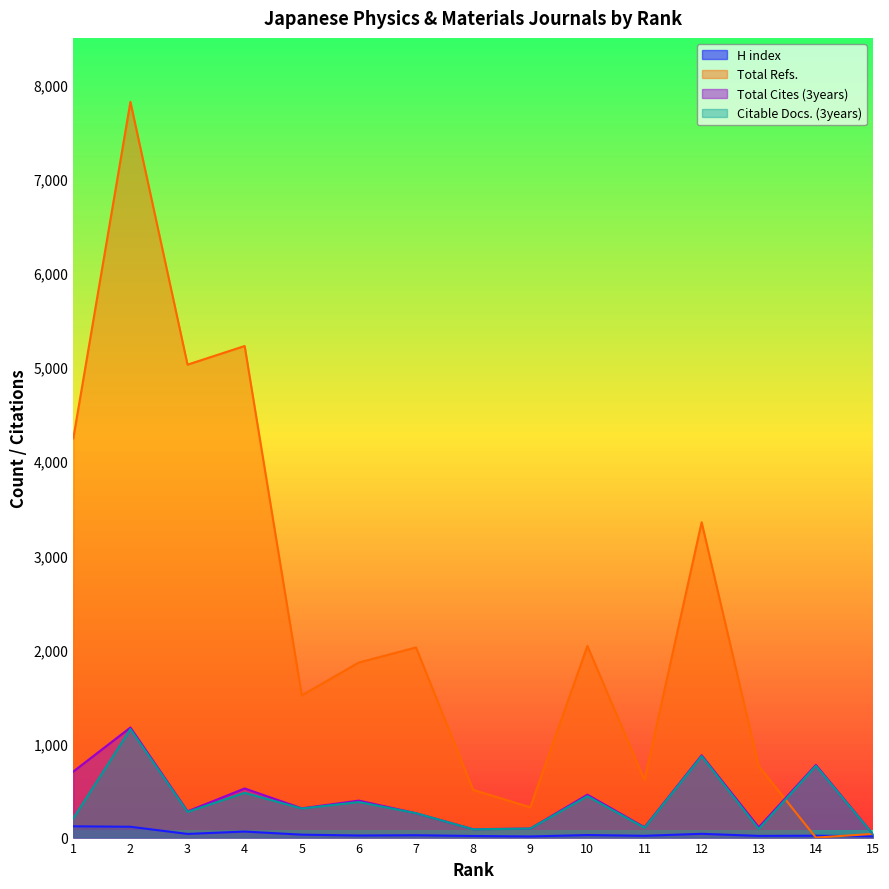

True or false: Total Cites (3years) and H index cross at least once.

False